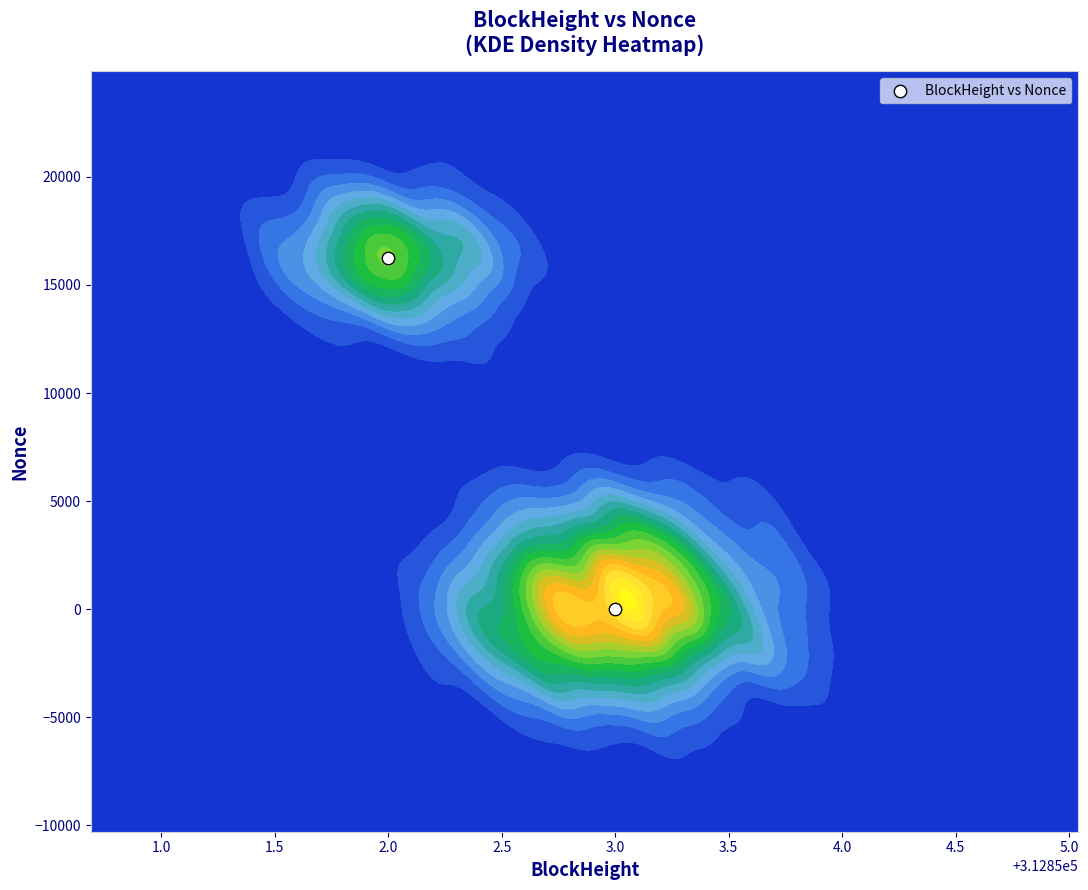

What is the maximum value shown in the chart?

16239